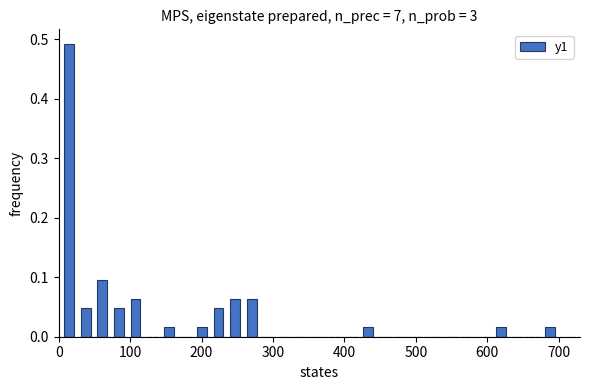

Read against the x-axis, roughly where is the centre of the tallest bar?

10